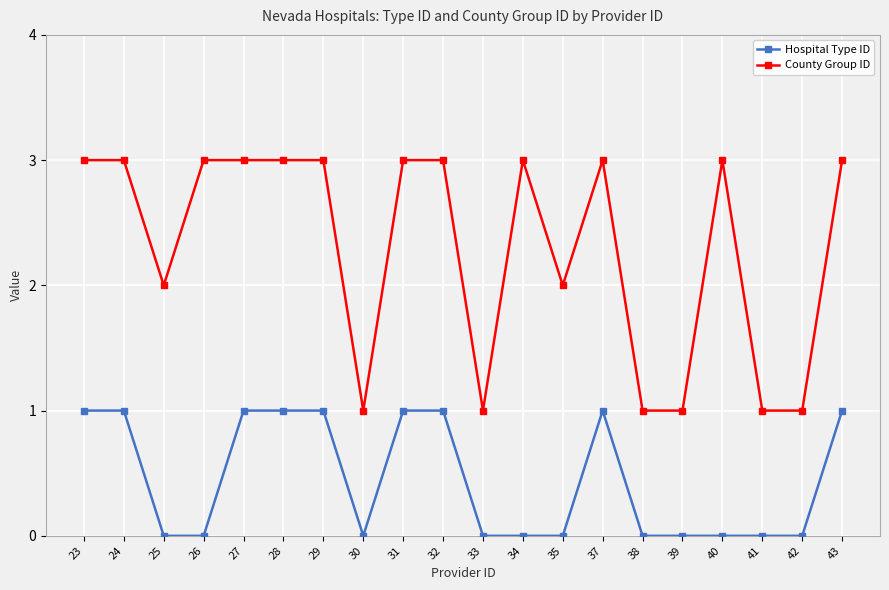

What is the difference between the County Group ID values at 42 and 26?

2